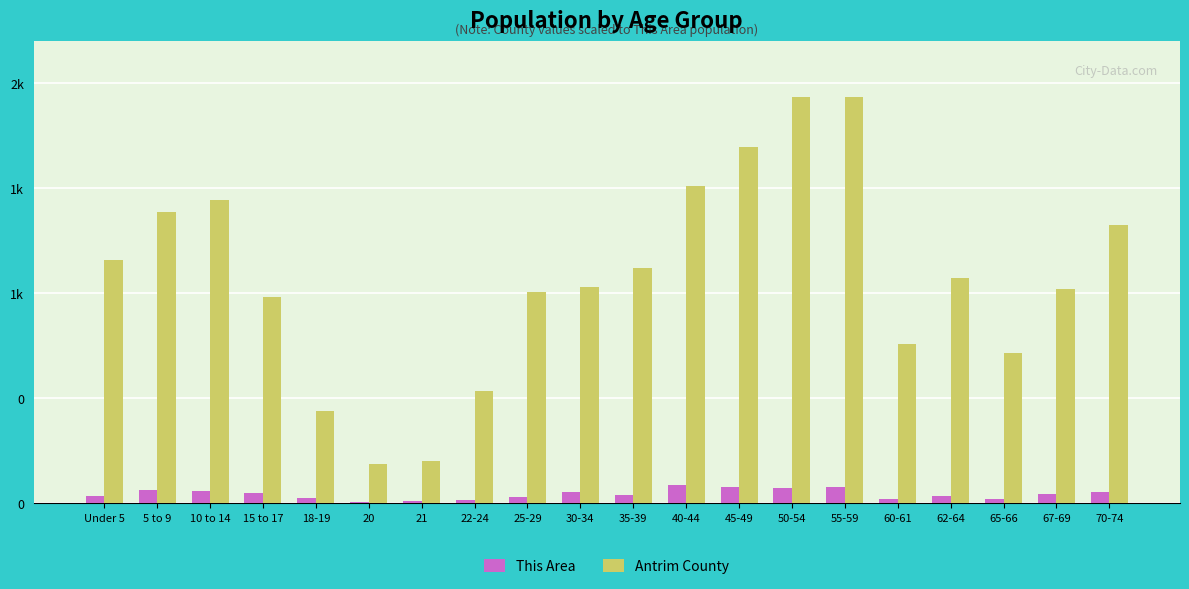

At how many categories does at least one series exceed 1008?

12